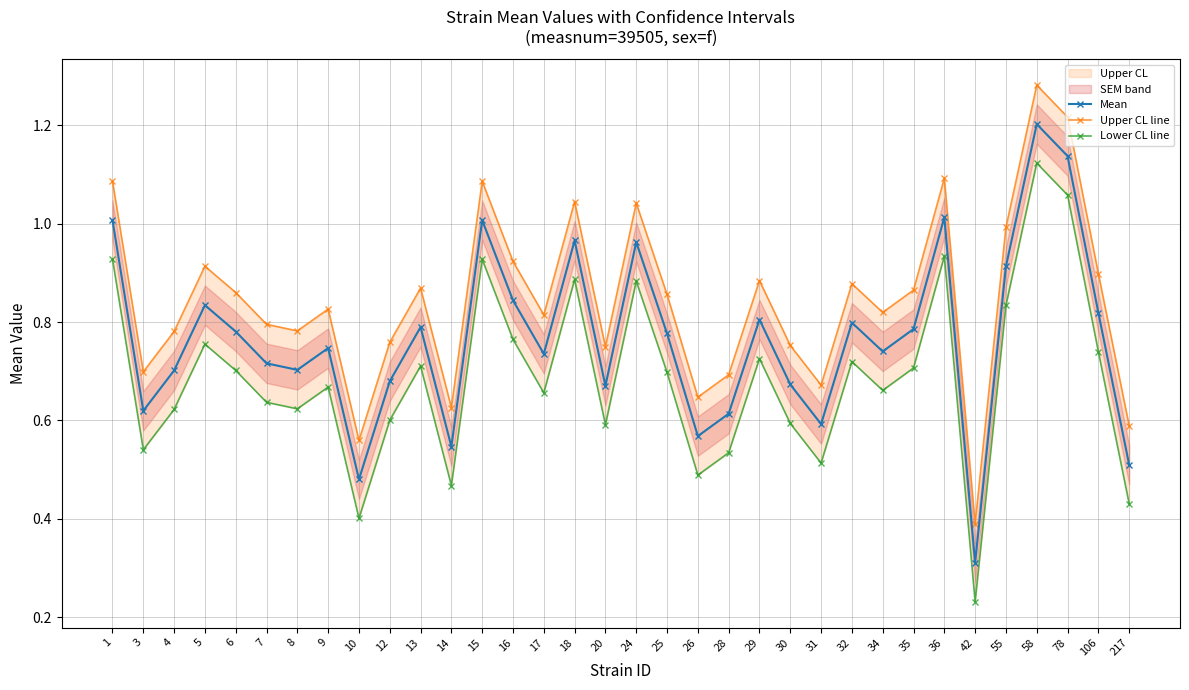

Rank the categories by Upper CL line value from lowest to highest.

42, 10, 217, 14, 26, 31, 28, 3, 20, 30, 12, 4, 8, 7, 17, 34, 9, 25, 6, 35, 13, 32, 29, 106, 5, 16, 55, 24, 18, 15, 1, 36, 78, 58